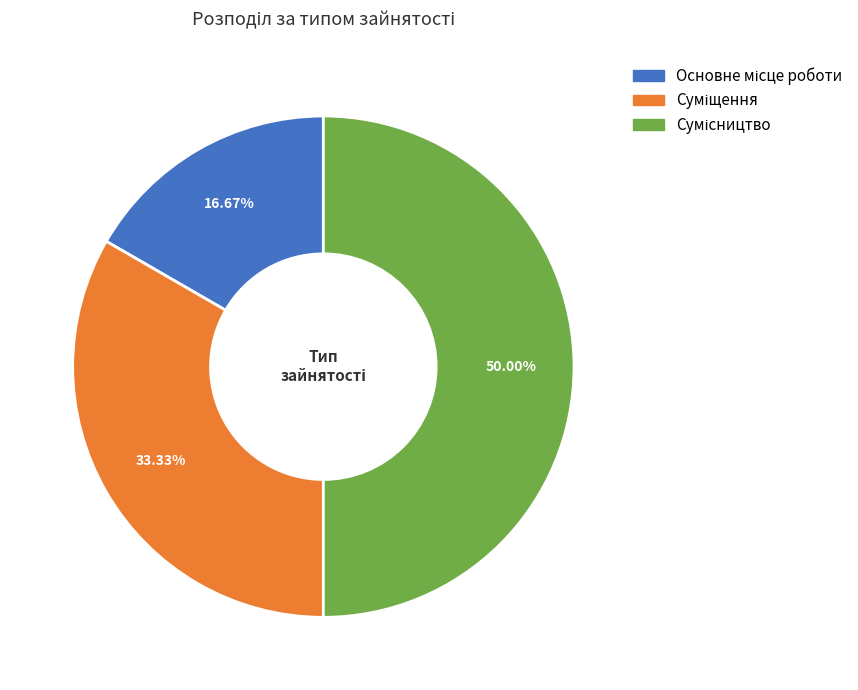

How many slices are in this pie chart?

3